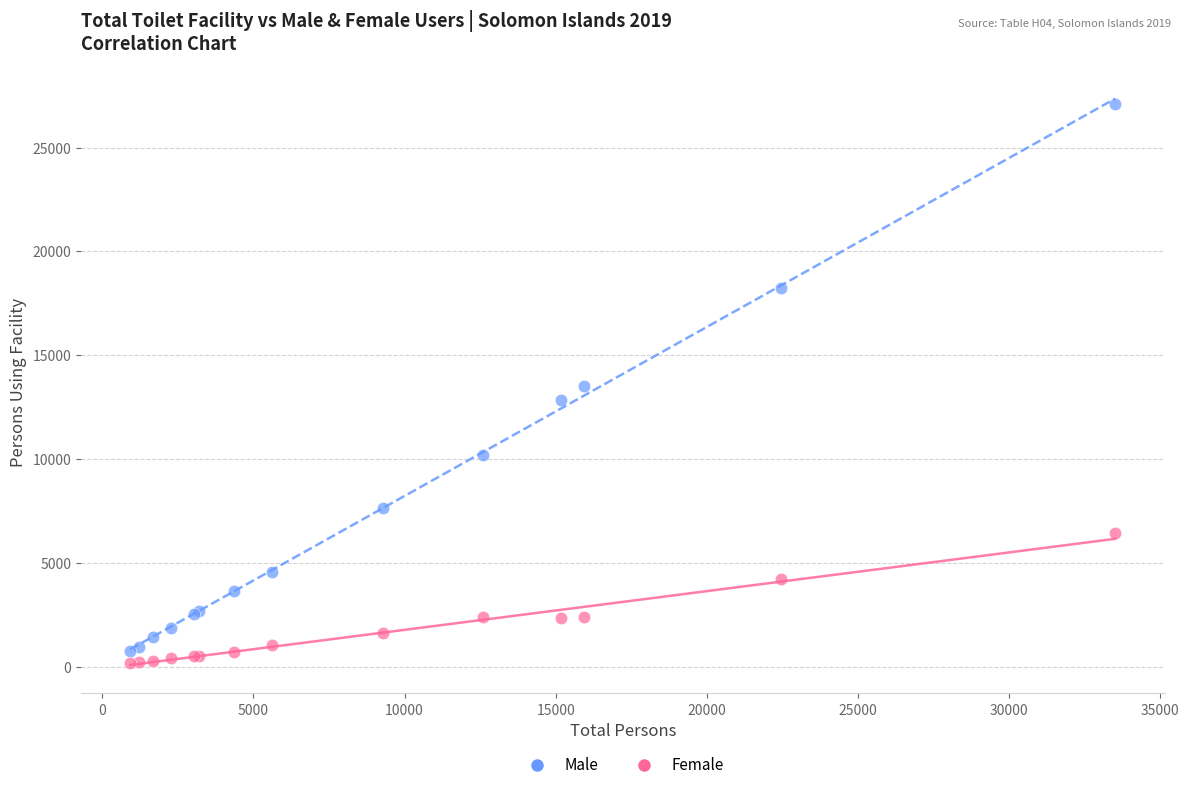

What is the X range (max minus min) for the scatter plot?

32594